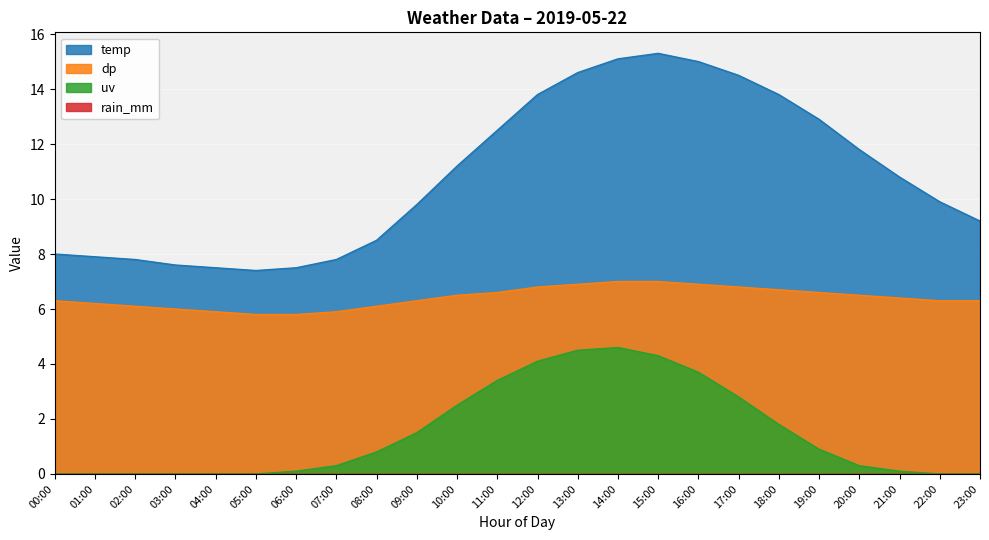

What is the difference between the temp values at 04:00 and 23:00?

1.7